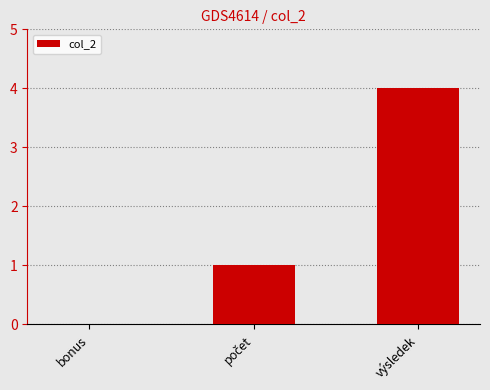

What is the change in value from bonus to výsledek?

+4